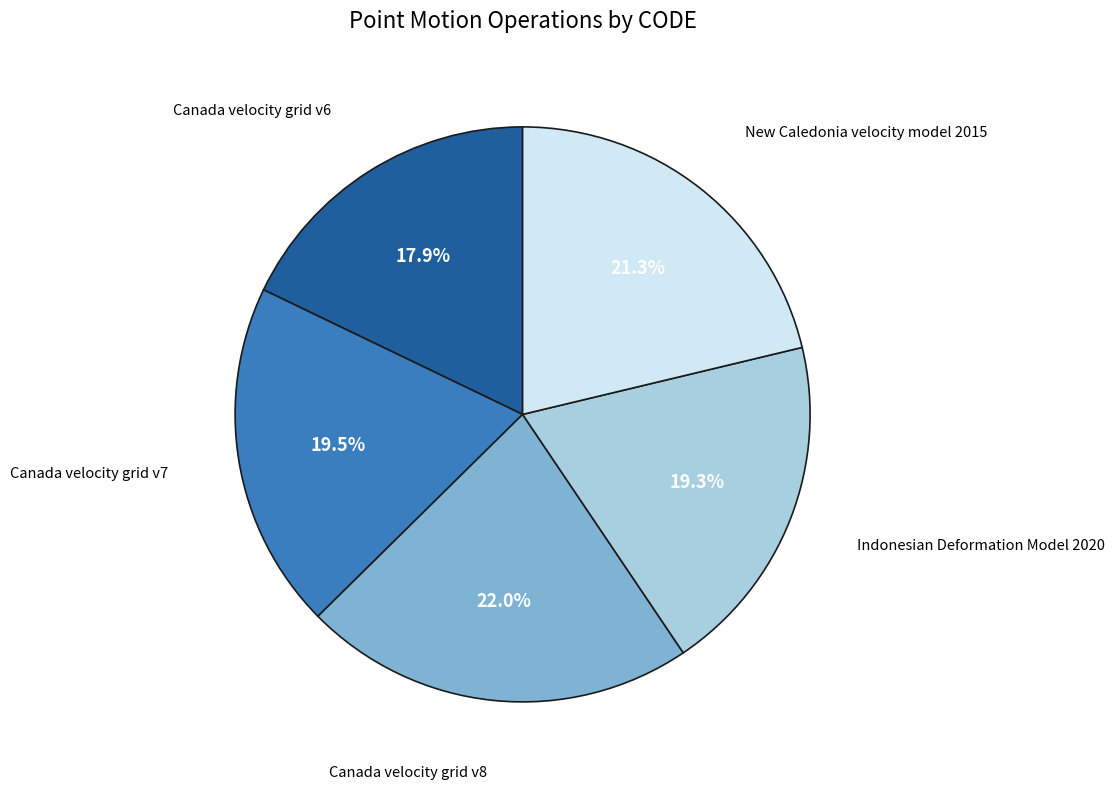

Does any single category account for the majority?

No